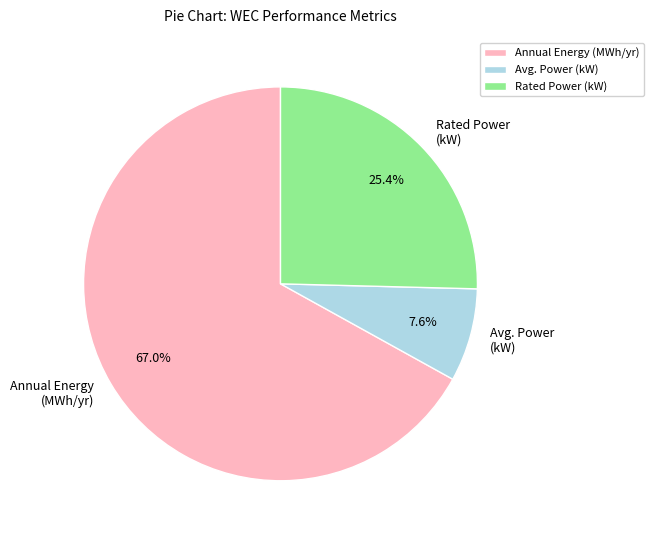

Which slice is the largest?

Annual Energy (MWh/yr)